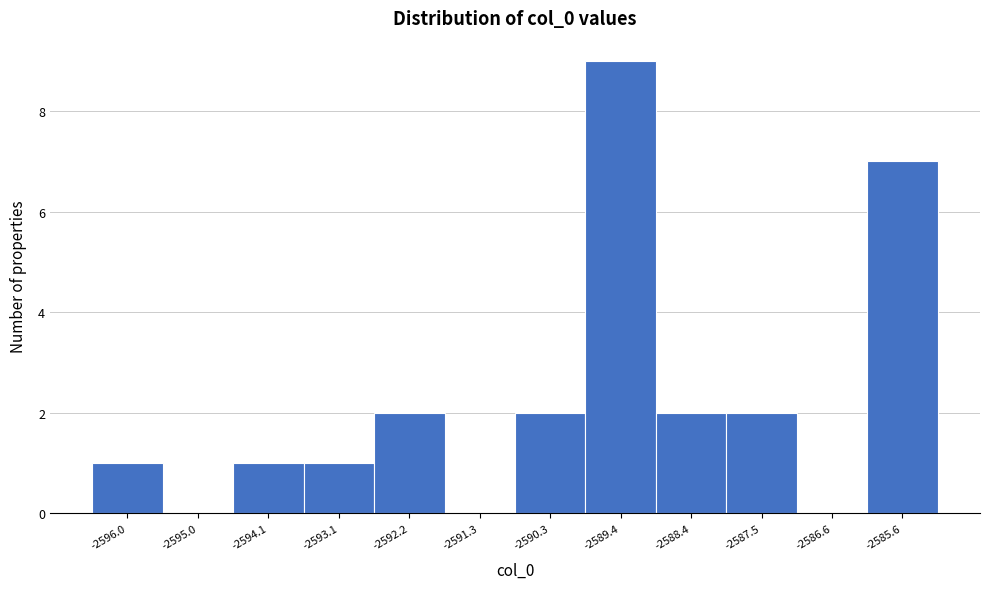

Reading left to right, what are all the values shown in this chart?

-2596.0=1	-2595.0=0	-2594.1=1	-2593.1=1	-2592.2=2	-2591.3=0	-2590.3=2	-2589.4=9	-2588.4=2	-2587.5=2	-2586.6=0	-2585.6=7